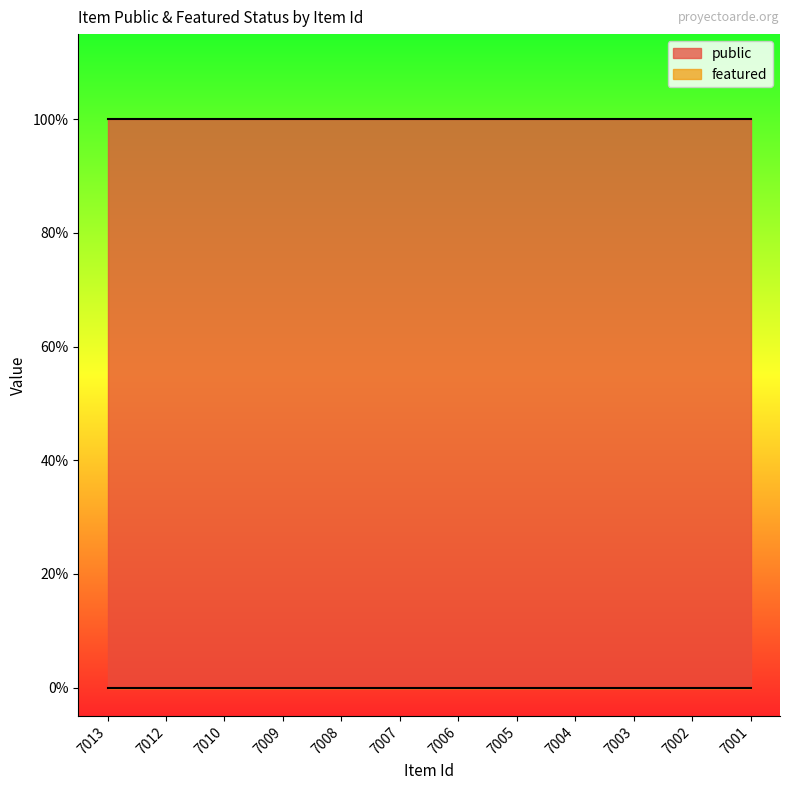

Is the value of public at 7002 greater than the value of featured at 7005?

Yes